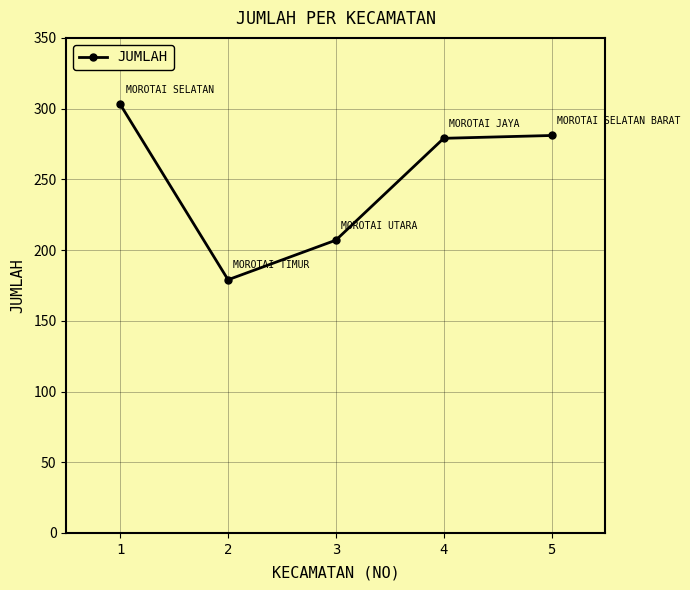

How many interior local valleys (lower than both neighbors) does the data have?

1